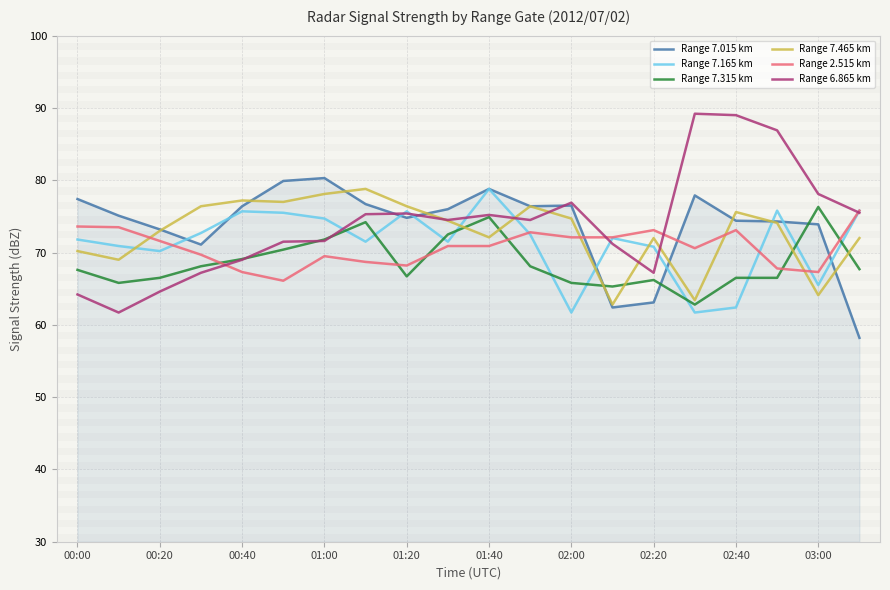

What is the greatest value displayed?

89.2